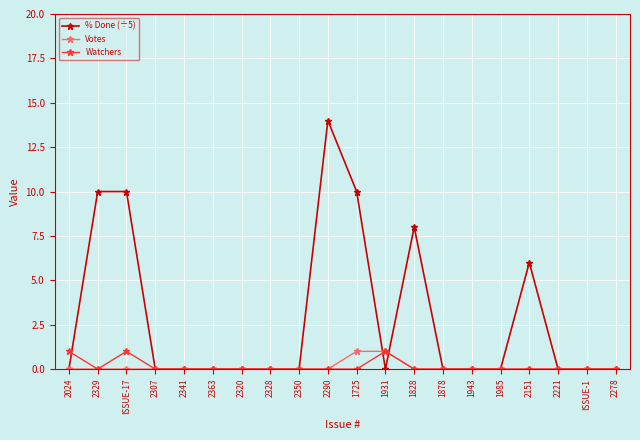

Reading left to right, transcribe all the data shown in this chart.

% Done (÷5): 0	10	10	0	0	0	0	0	0	14	10	0	8	0	0	0	6	0	0	0
Votes: 0	0	0	0	0	0	0	0	0	0	1	1	0	0	0	0	0	0	0	0
Watchers: 1	0	1	0	0	0	0	0	0	0	0	1	0	0	0	0	0	0	0	0